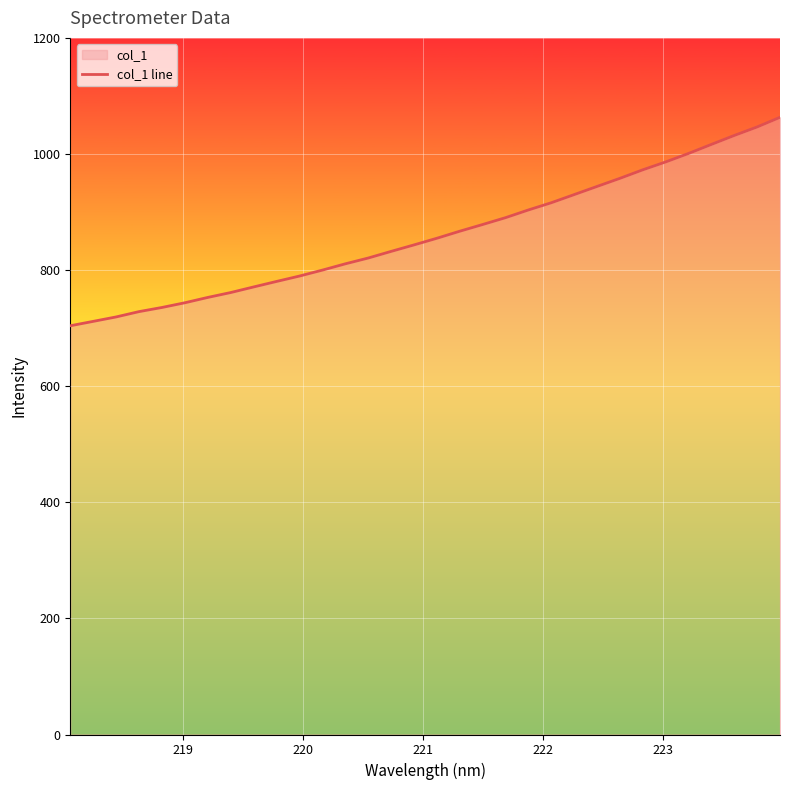

What is the minimum value shown in the chart?

704.1